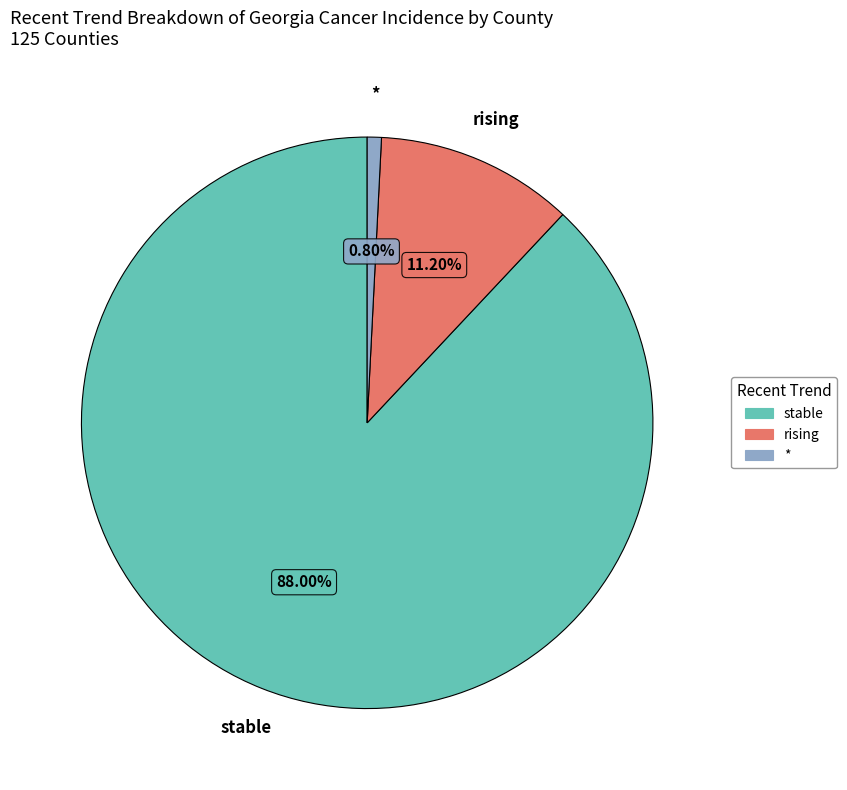

Is there a majority slice in this chart?

Yes